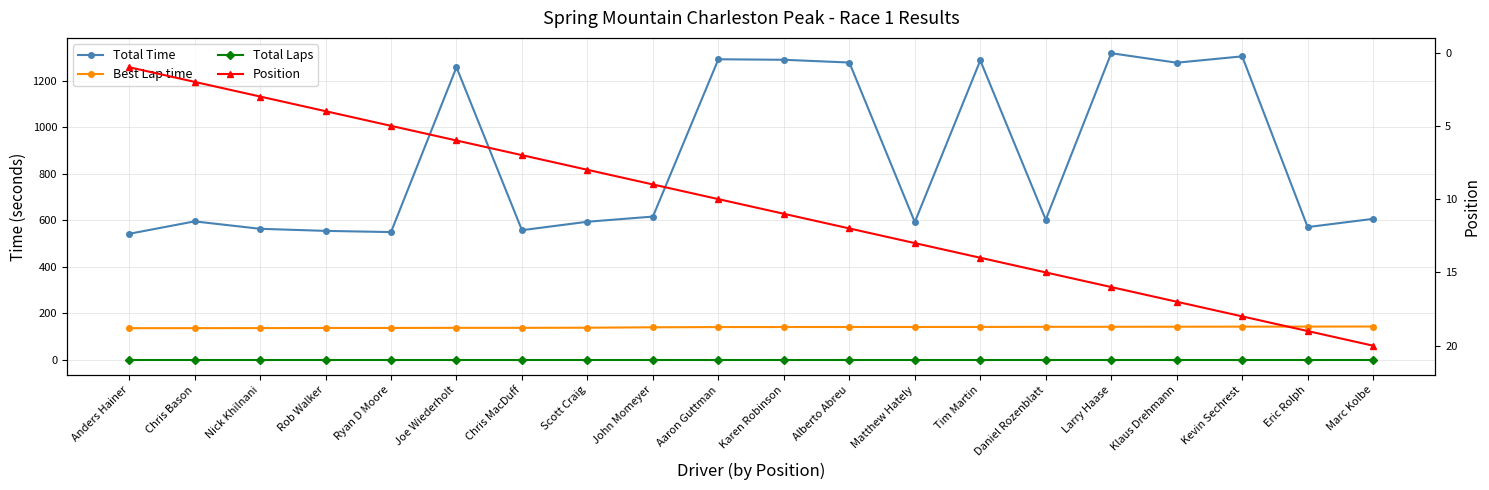

What are all the series names shown in the legend?

Total Time, Best Lap time, Total Laps, Position